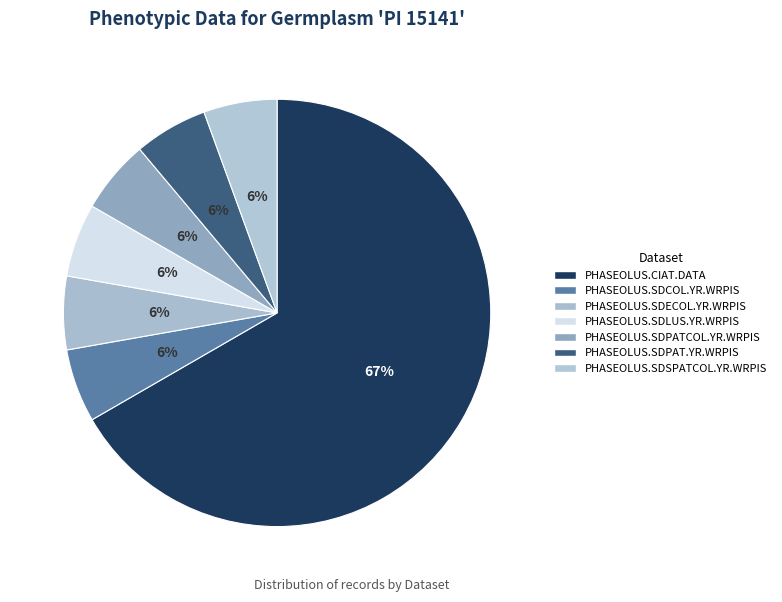

How many segments does this pie chart have?

7